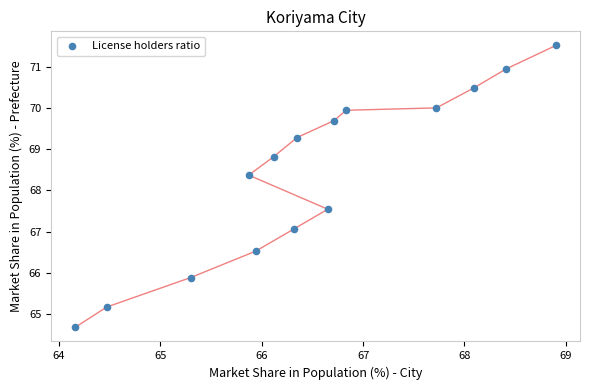

What is the range of X values (max minus min)?

4.7